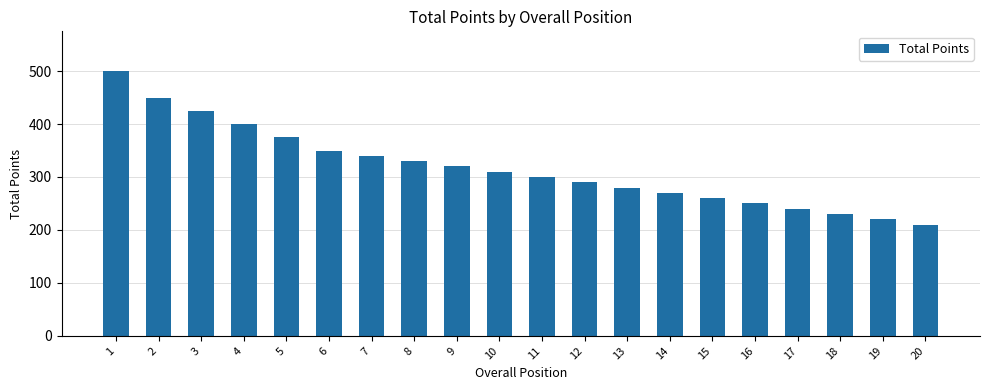

How many categories are shown in the chart?

20